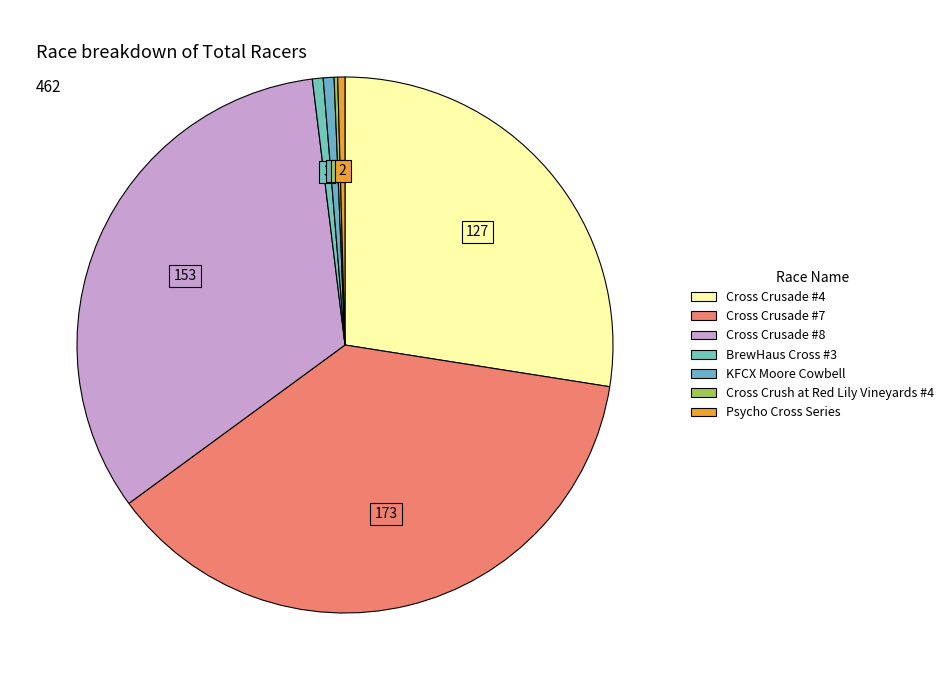

How many slices are in this pie chart?

7